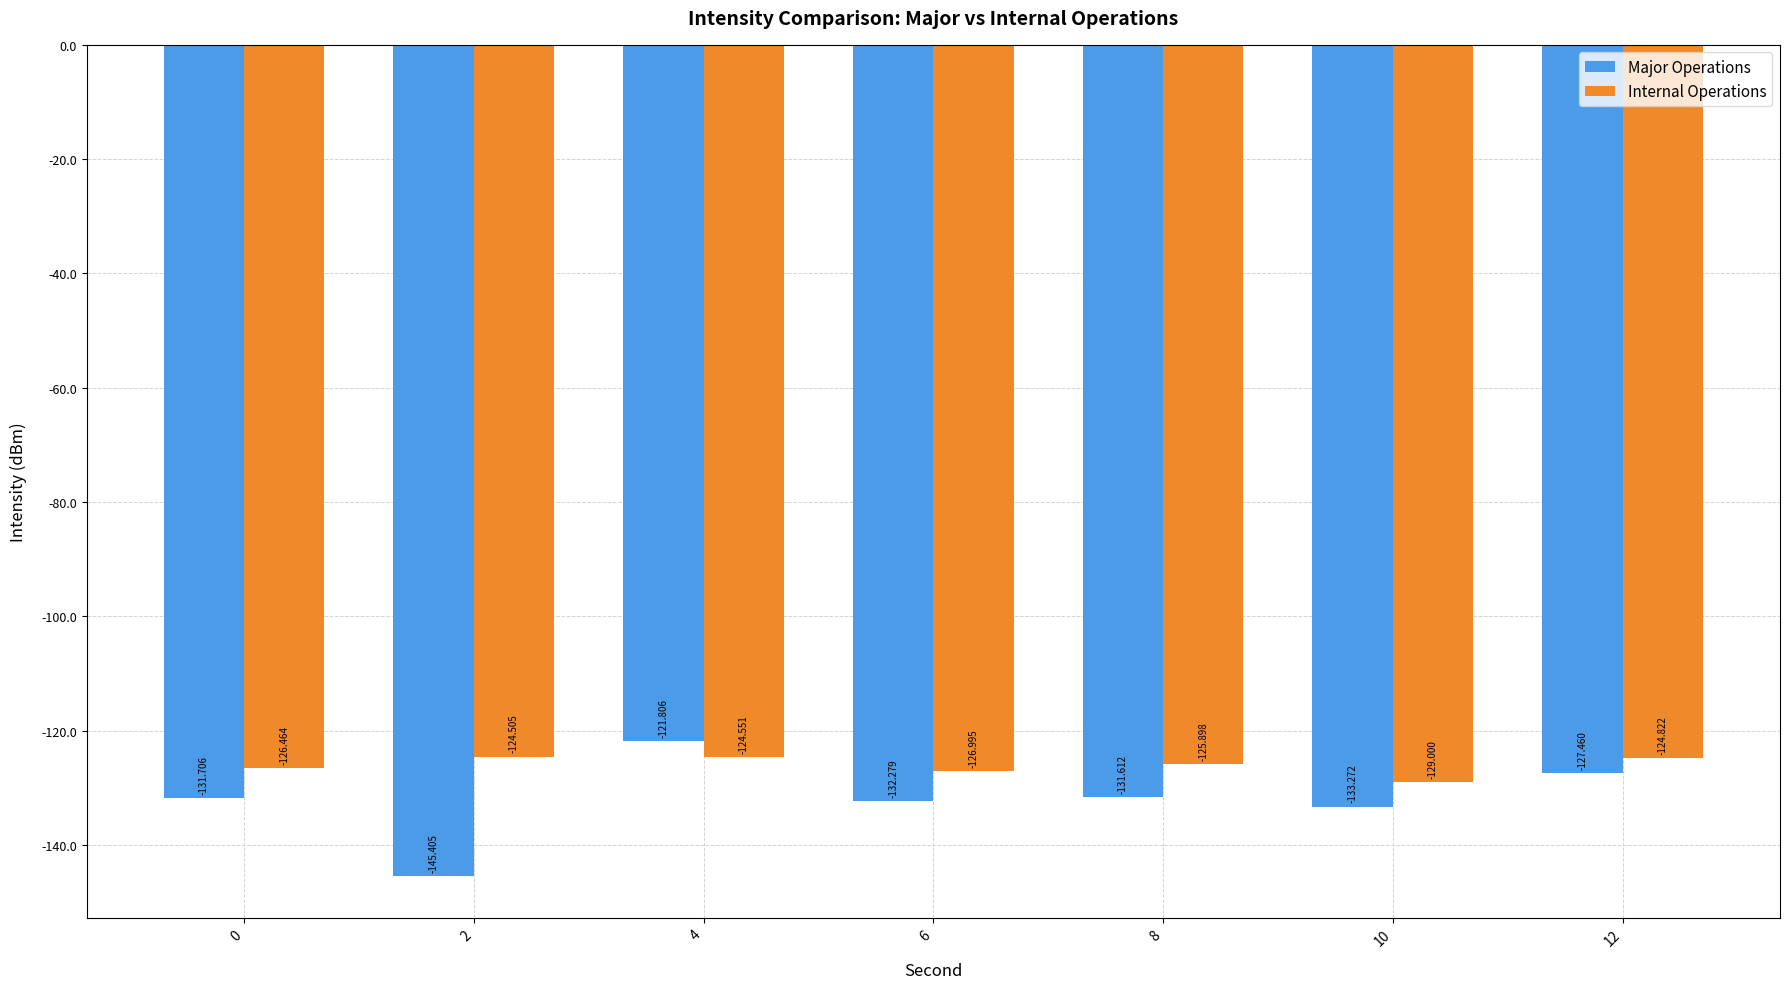

The value of Internal Operations at 10 is -79.4. True or false?

False